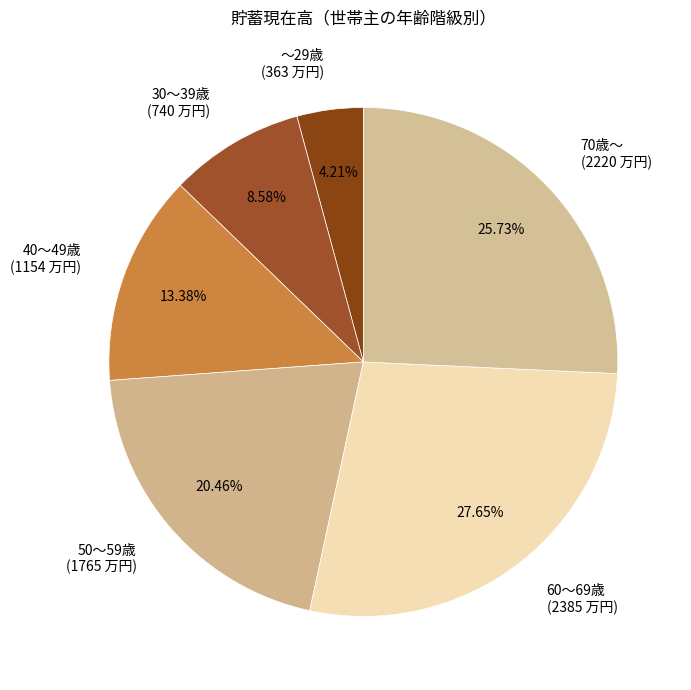

Which category has the biggest portion of the pie?

60～69歳